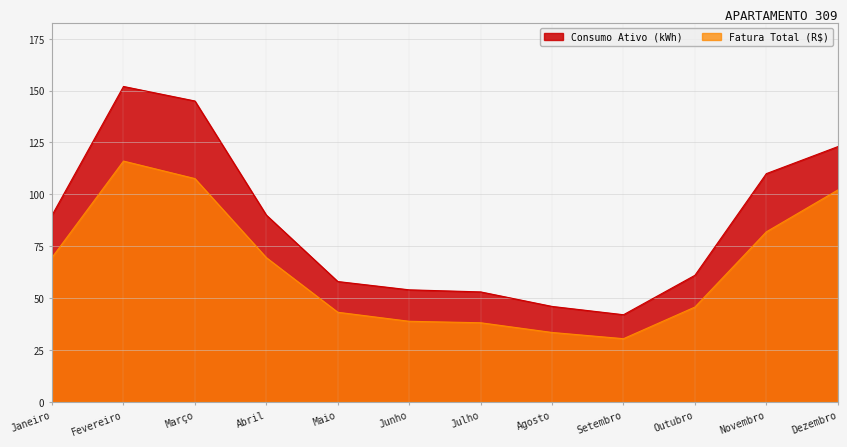

True or false: Consumo Ativo (kWh) and Fatura Total (R$) cross at least once.

False